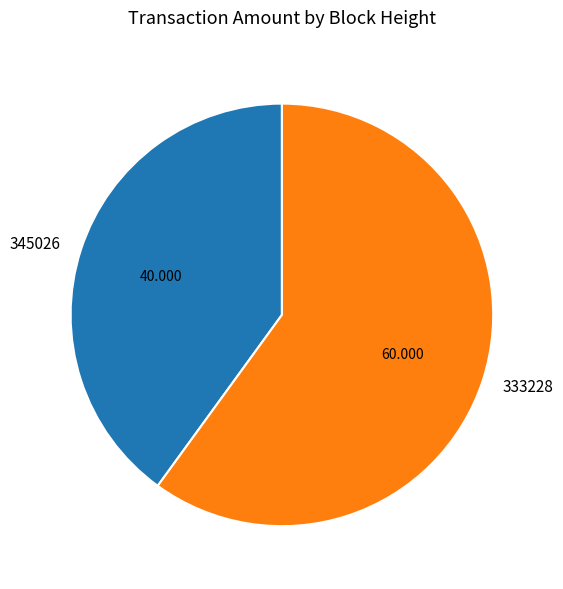

Is the sum of 345026 and 333228 greater than half?

Yes